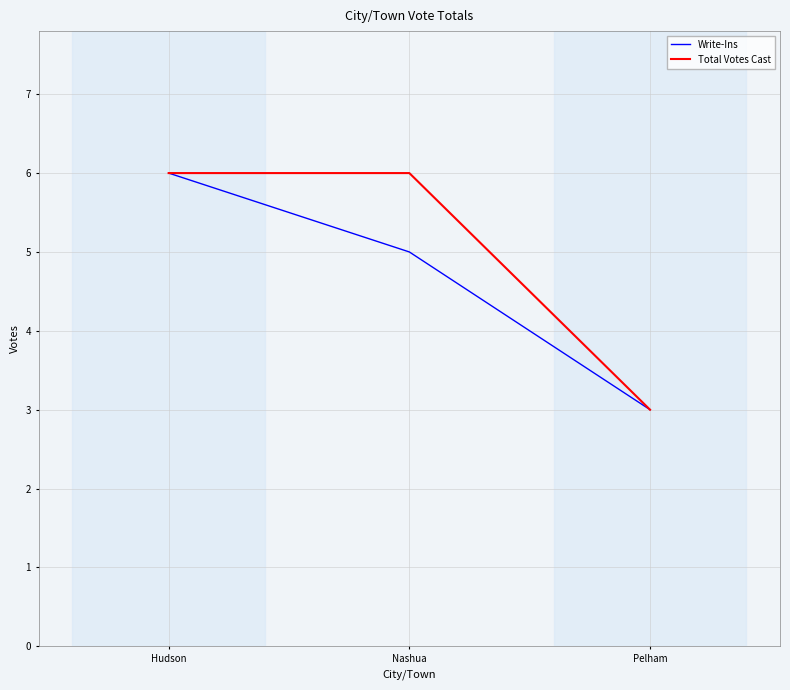

The value of Write-Ins at Hudson is 6. True or false?

True